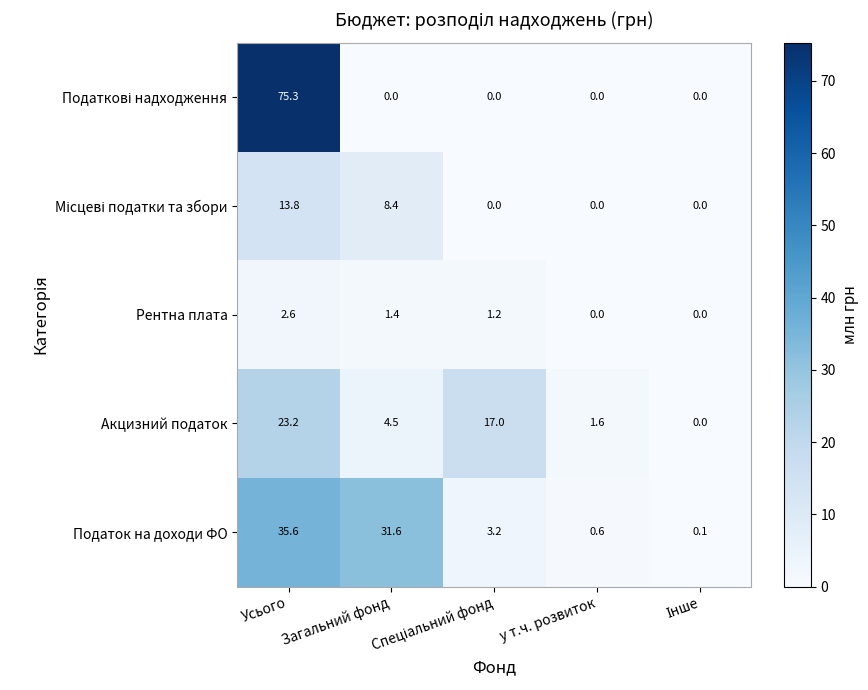

True or false: Акцизний податок has a value of 1.6 at у т.ч. розвиток.

True